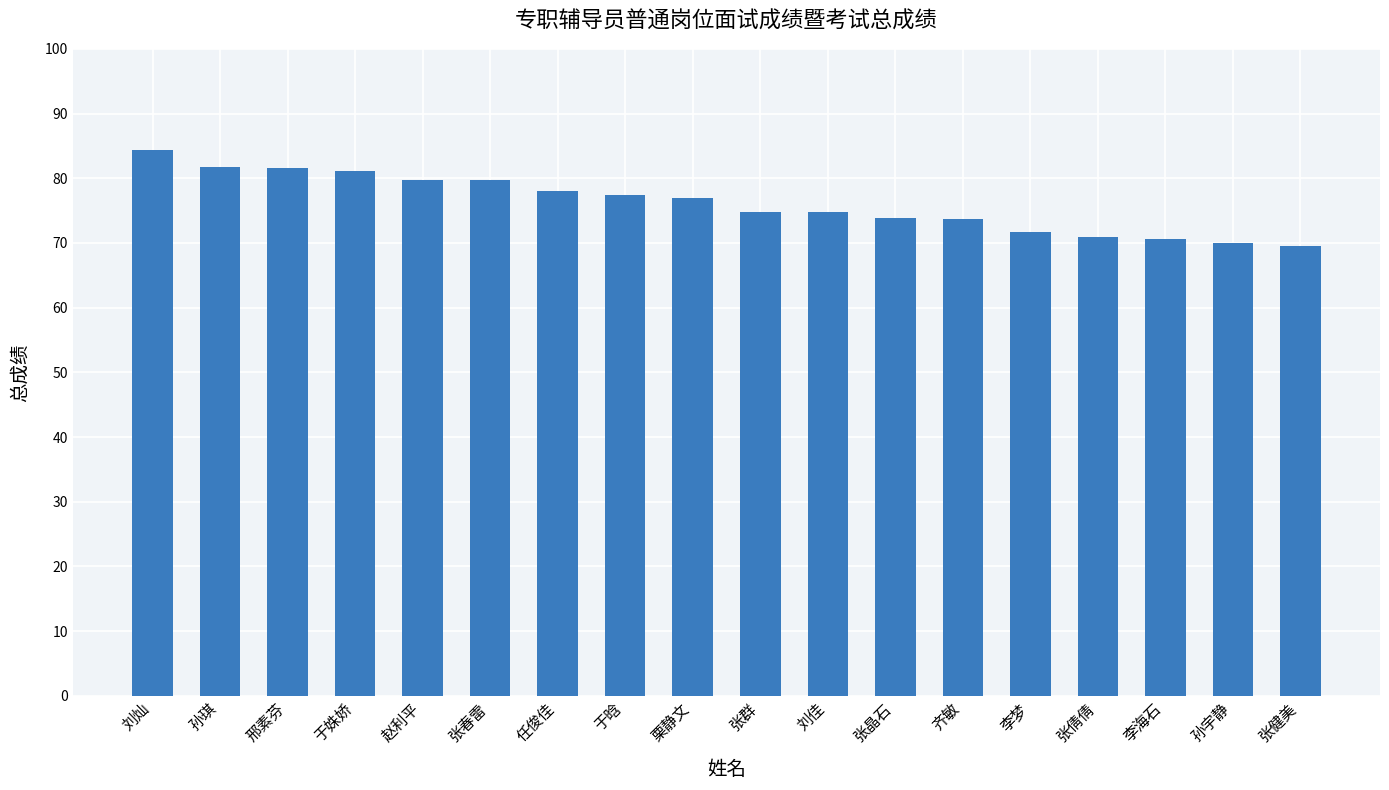

What is the sum of the values at 刘佳 and 孙琪?

156.5